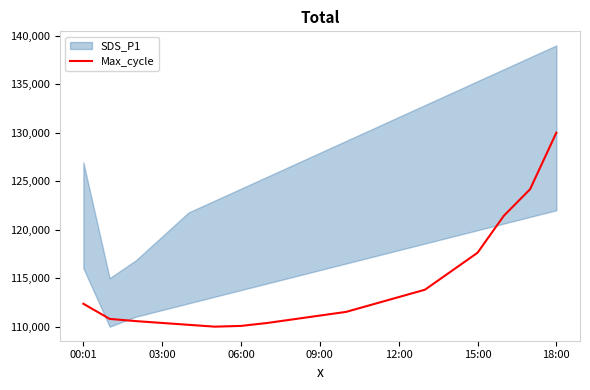

What is the label of the 6th point from the left?

15:00